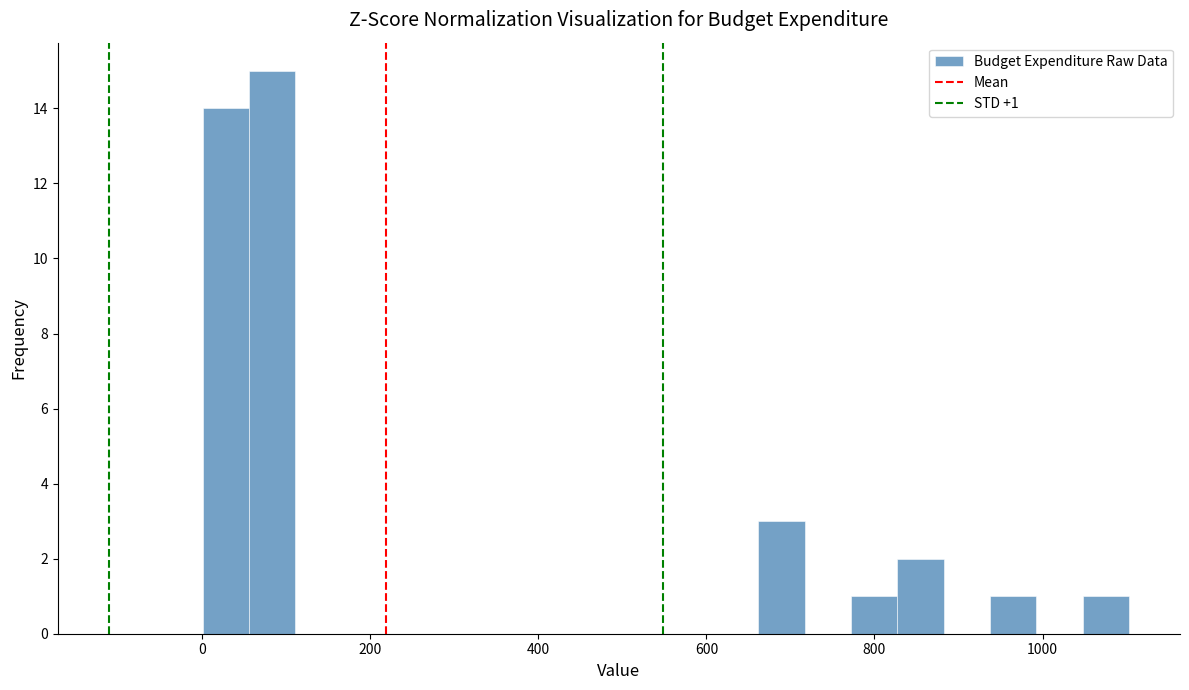

Around what value on the x-axis is the tallest bar? Give the approximate position of its centre, as read against the axis.

80